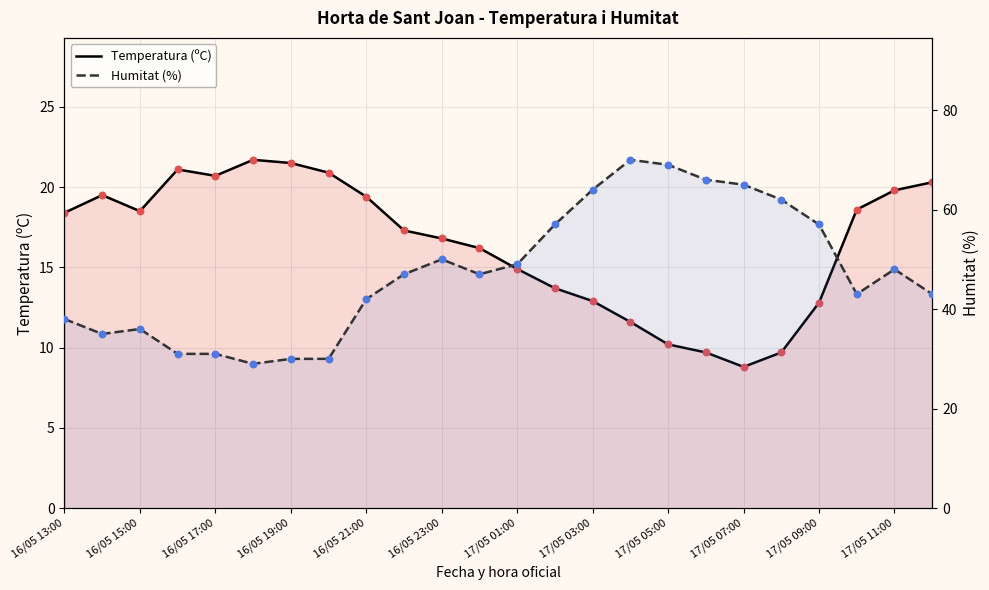

Is the value of Temperatura (ºC) at 17/05 11:00 greater than the value of Humitat (%) at 16/05 13:00?

No